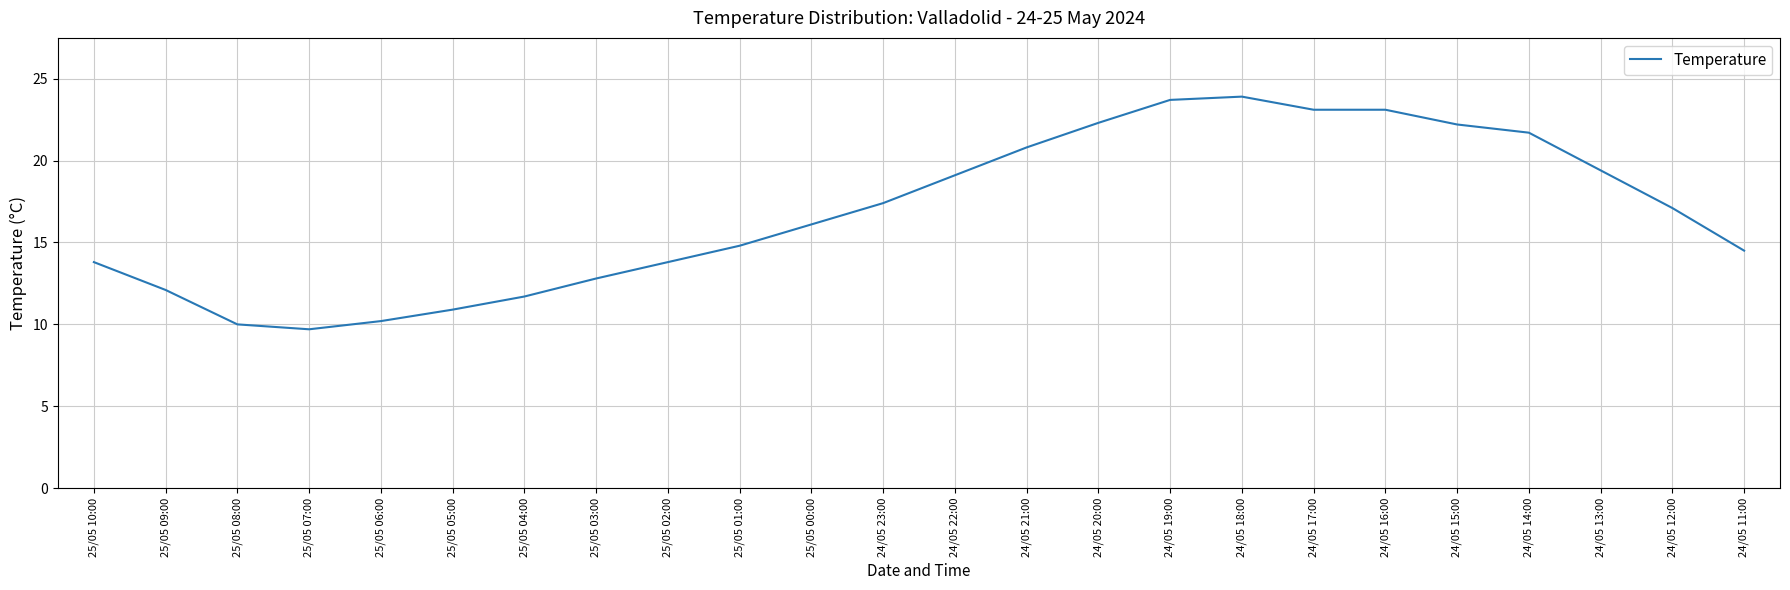

What is the ratio of the value at 25/05 04:00 to the value at 24/05 16:00?

0.5